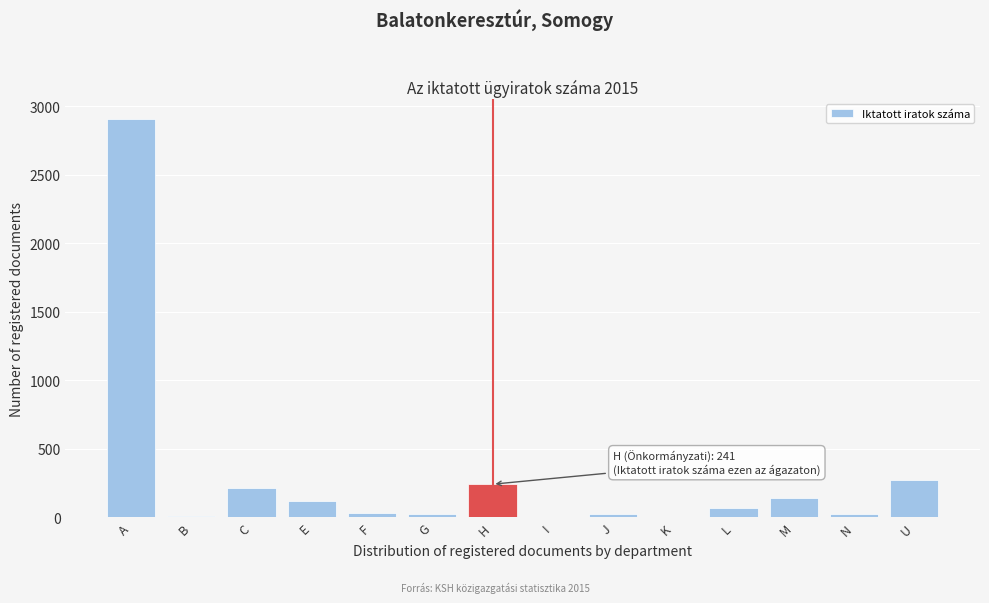

What is the maximum value shown in the chart?

2909